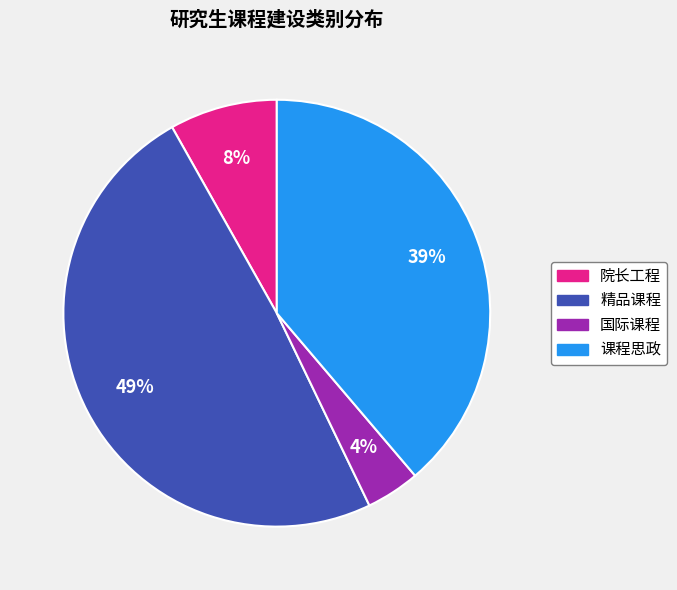

What is the smallest slice in the pie chart?

国际课程